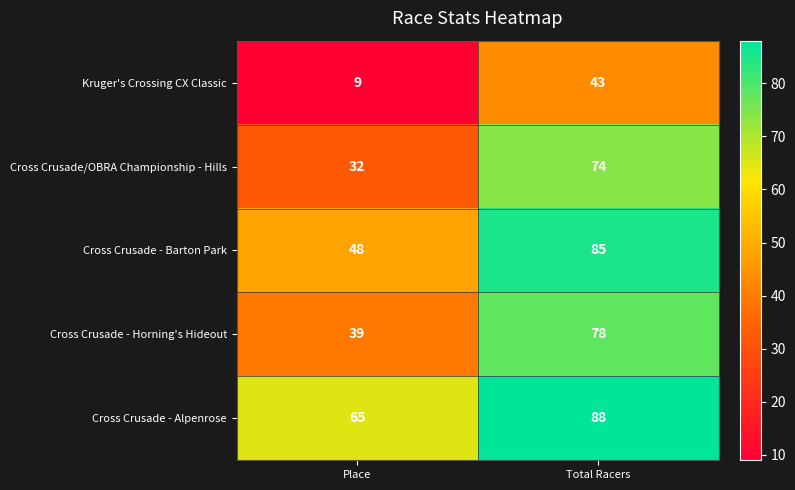

What is the difference between the Kruger's Crossing CX Classic values at Place and Total Racers?

34